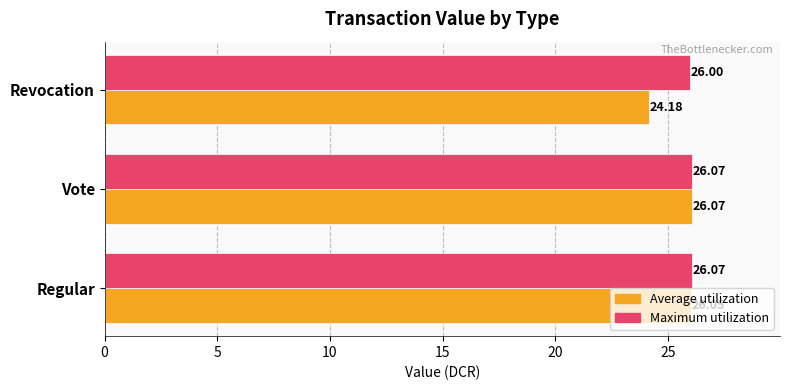

Which label corresponds to the smallest value in the chart?

Revocation